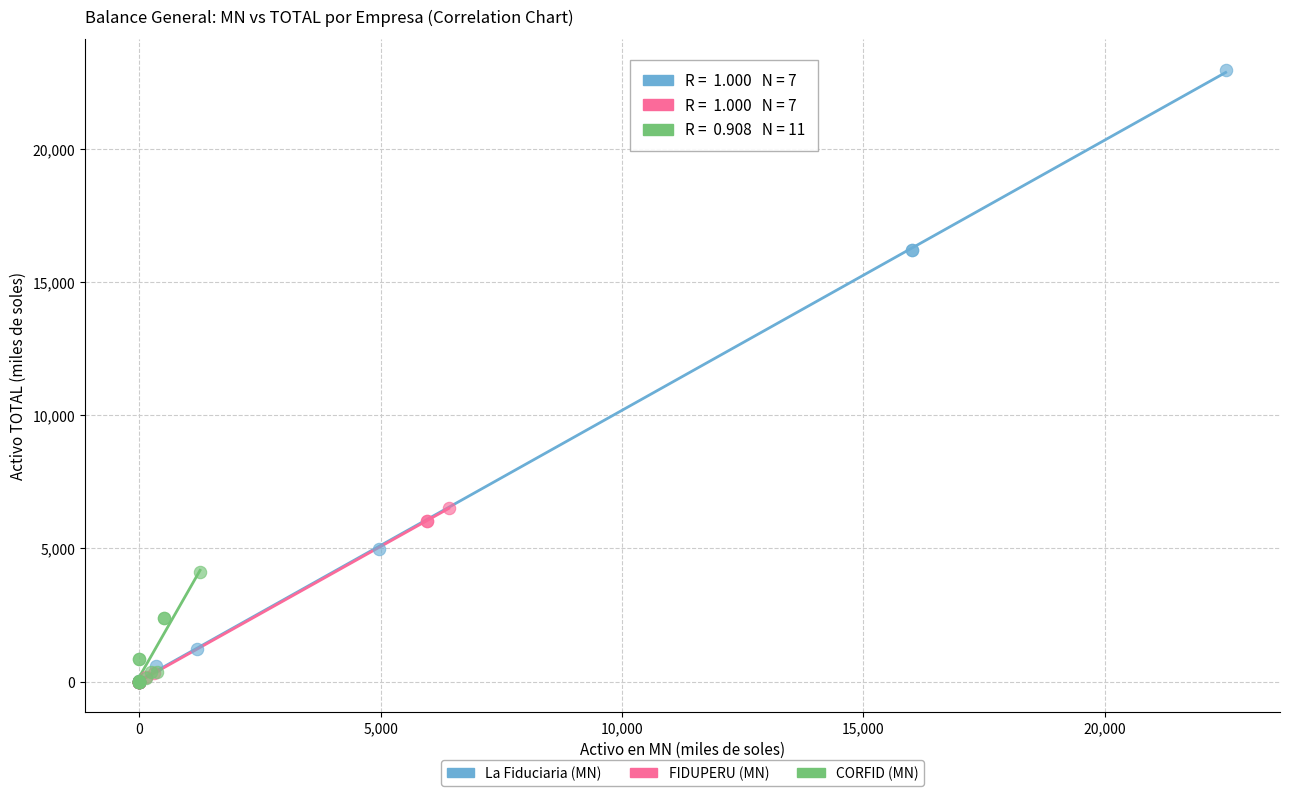

What are all the series names shown in the legend?

La Fiduciaria (MN), FIDUPERU (MN), CORFID (MN)